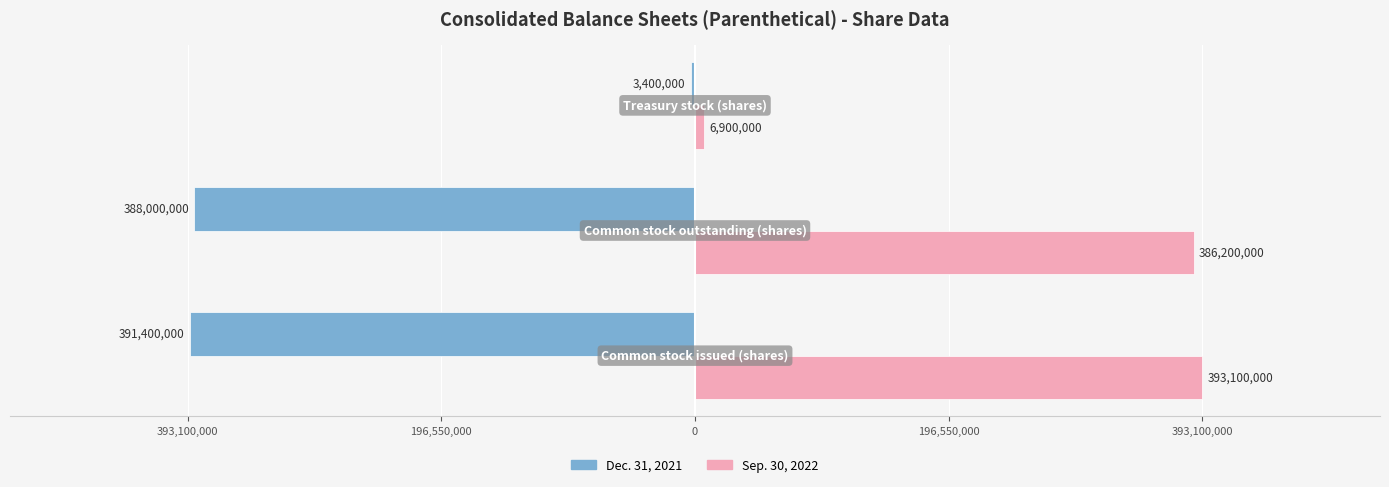

Which series has the widest spread of values?

Dec. 31, 2021